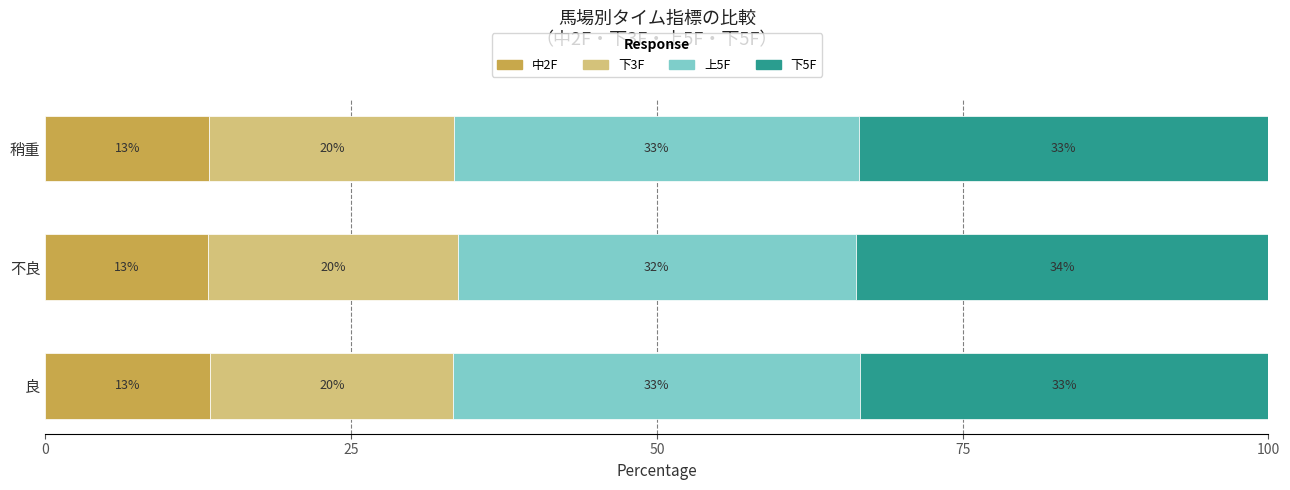

Is it true that 中2F equals 22.2 at 不良?

False